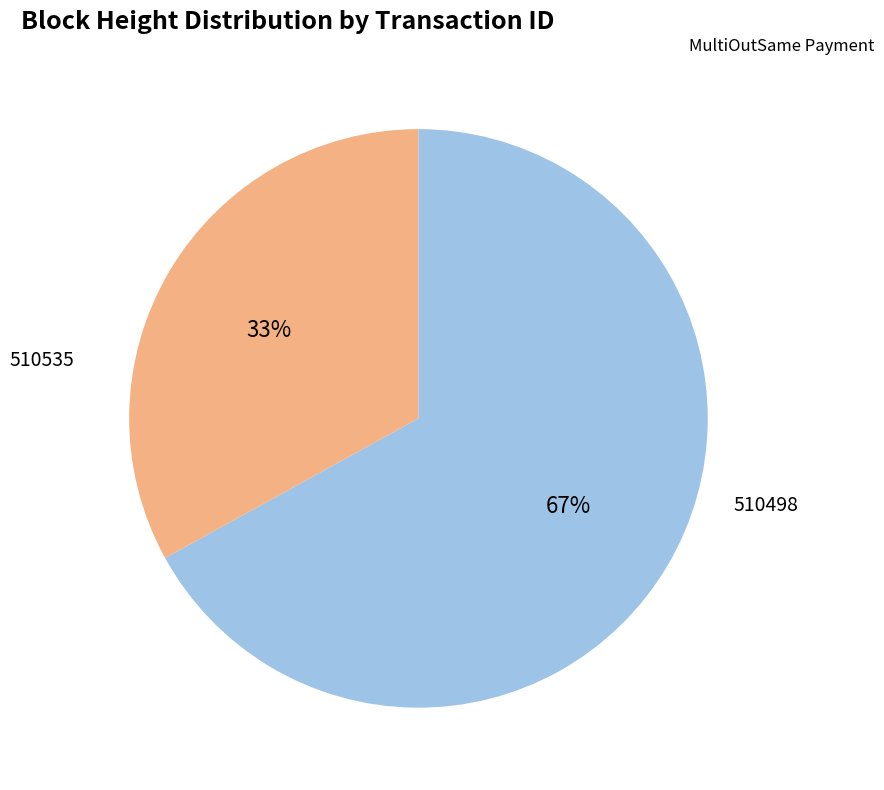

Does any single category account for the majority?

Yes